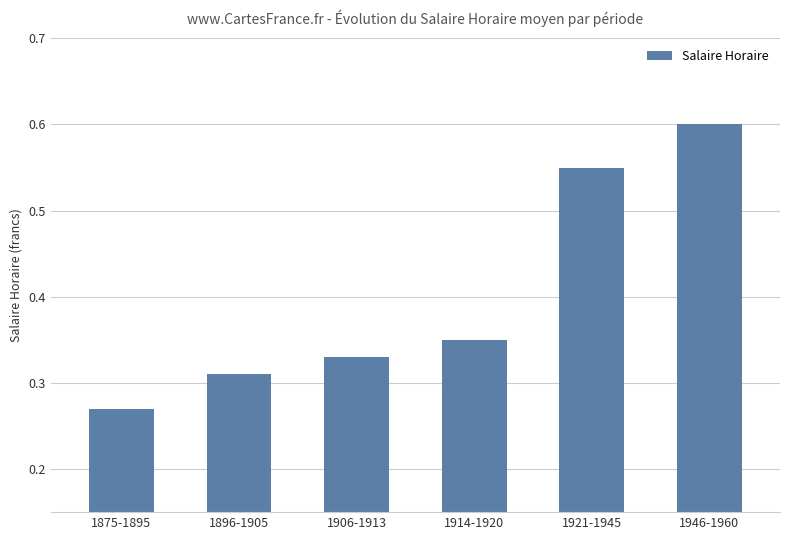

Is it true that the value at 1921-1945 is 0.6?

True